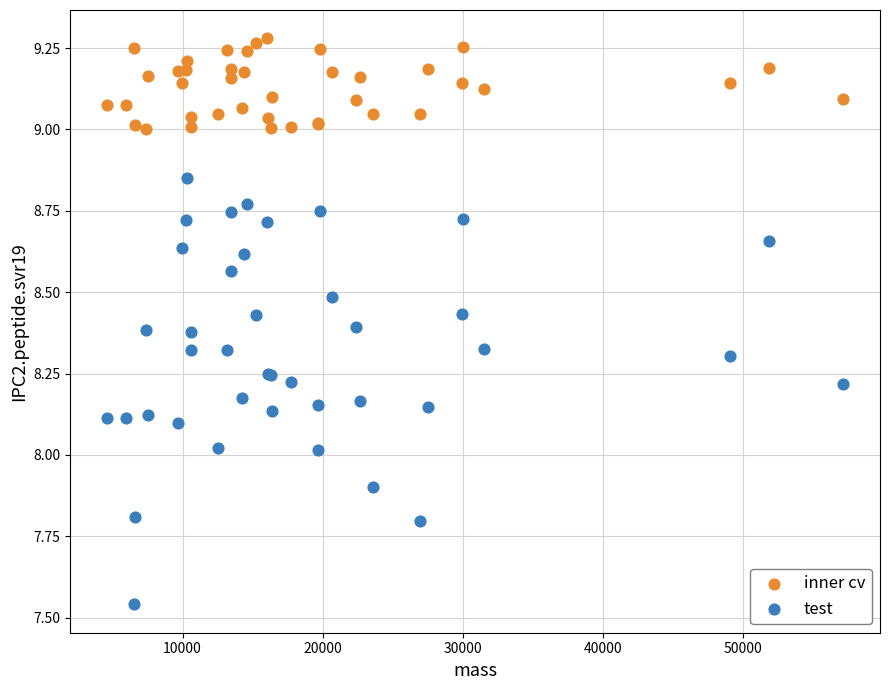

What are all the series names shown in the legend?

inner cv, test